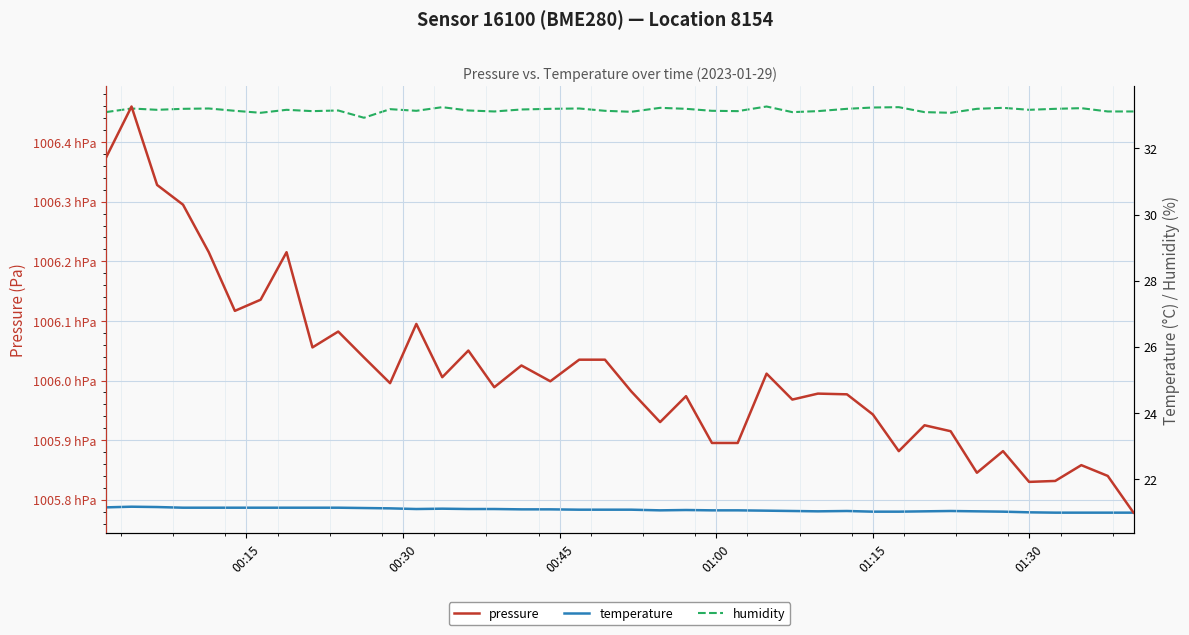

Is it true that temperature equals 12.4 at 33?

False